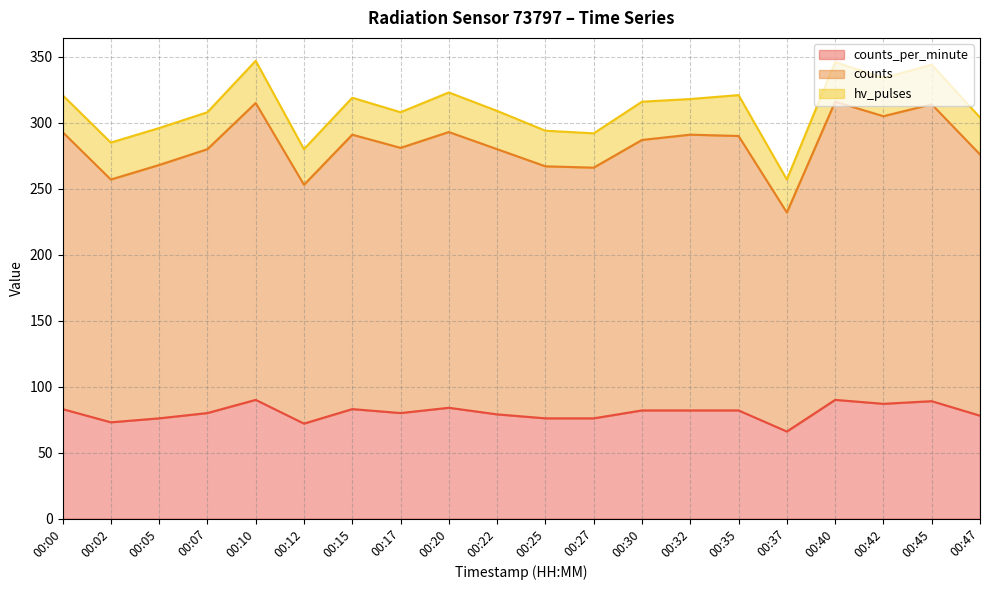

At which label is counts closest to 274?

00:47